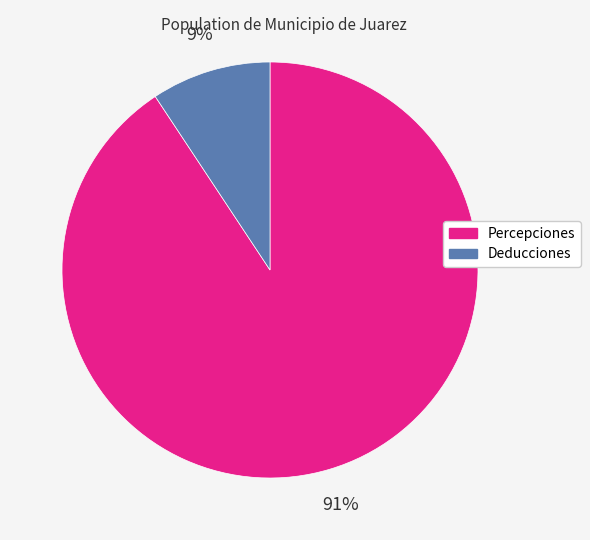

To the nearest percent, what is the average slice percentage?

50%